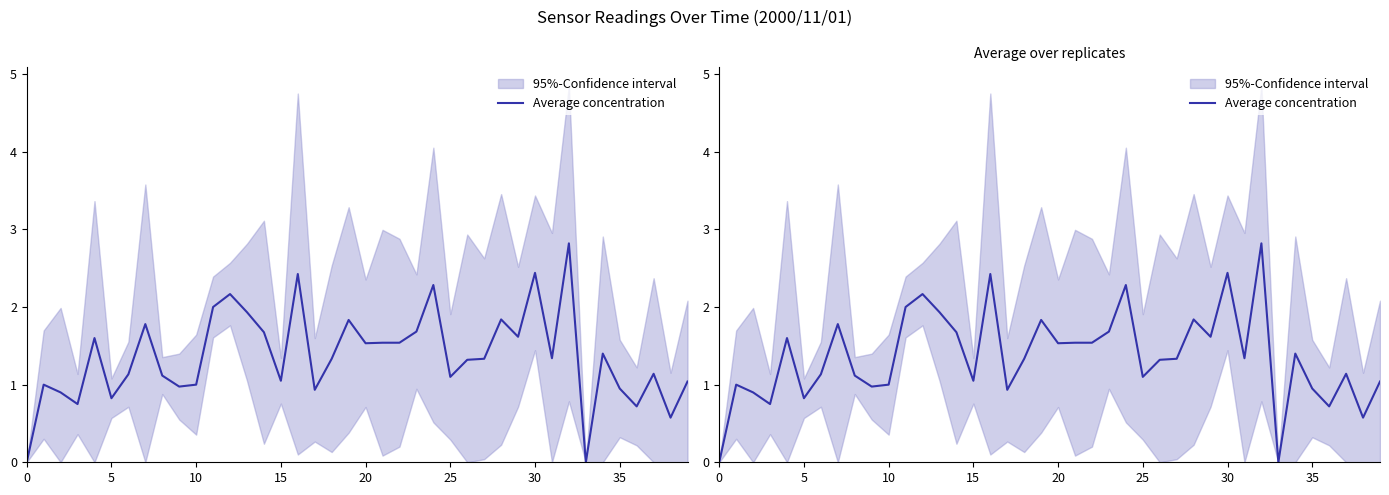

What is the greatest value displayed?

2.8